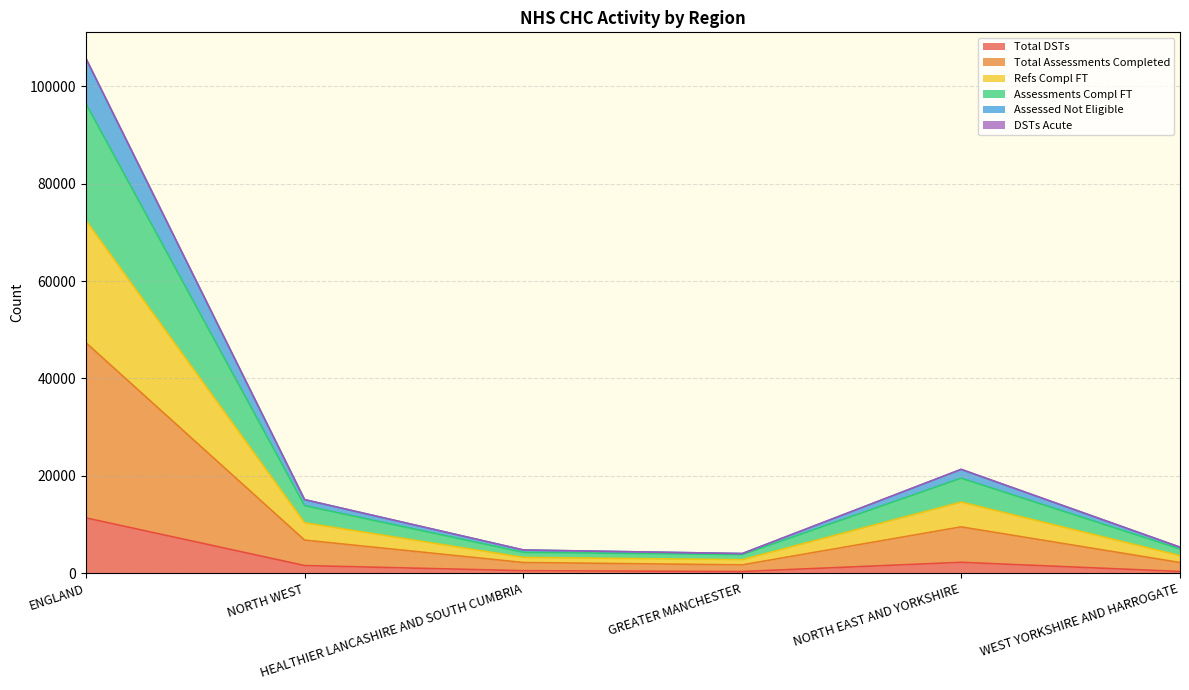

At which category is the sum across all series the highest?

ENGLAND